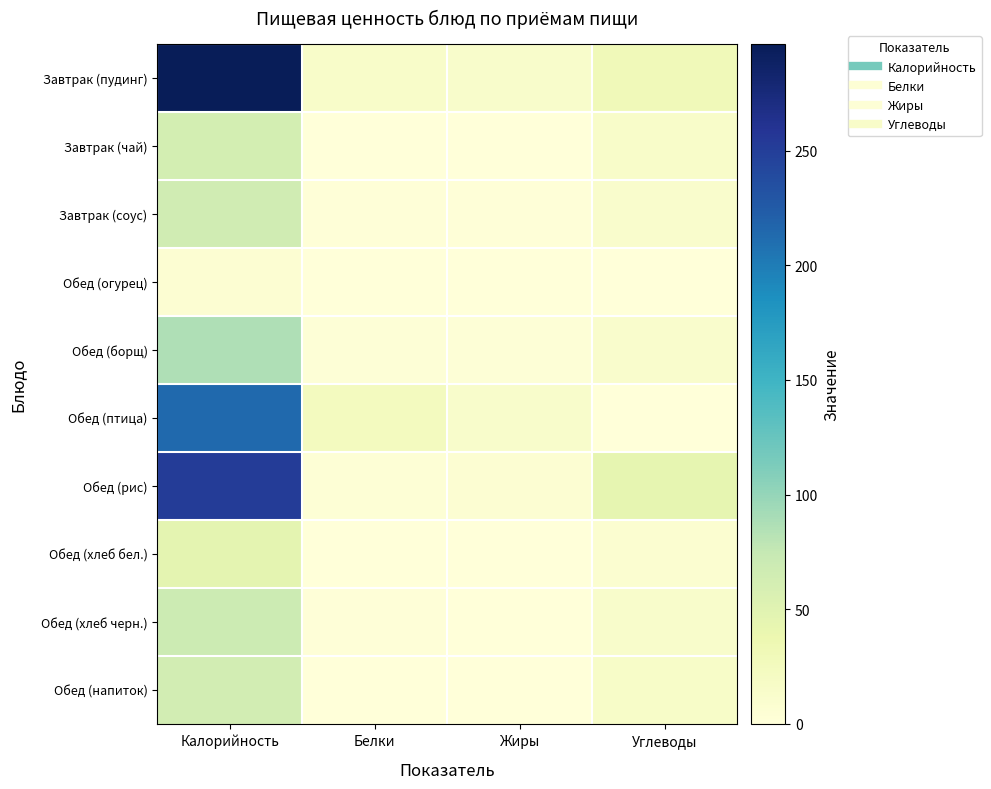

Which category has the highest value across all series?

Калорийность